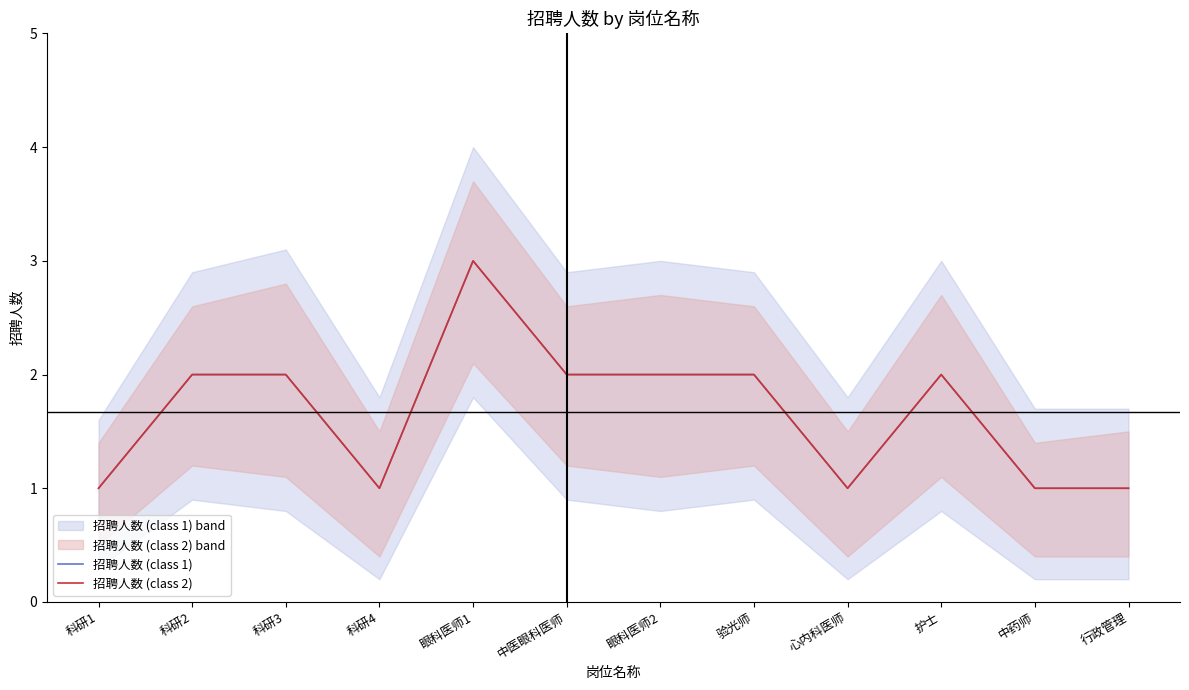

At how many categories does at least one series exceed 2?

1